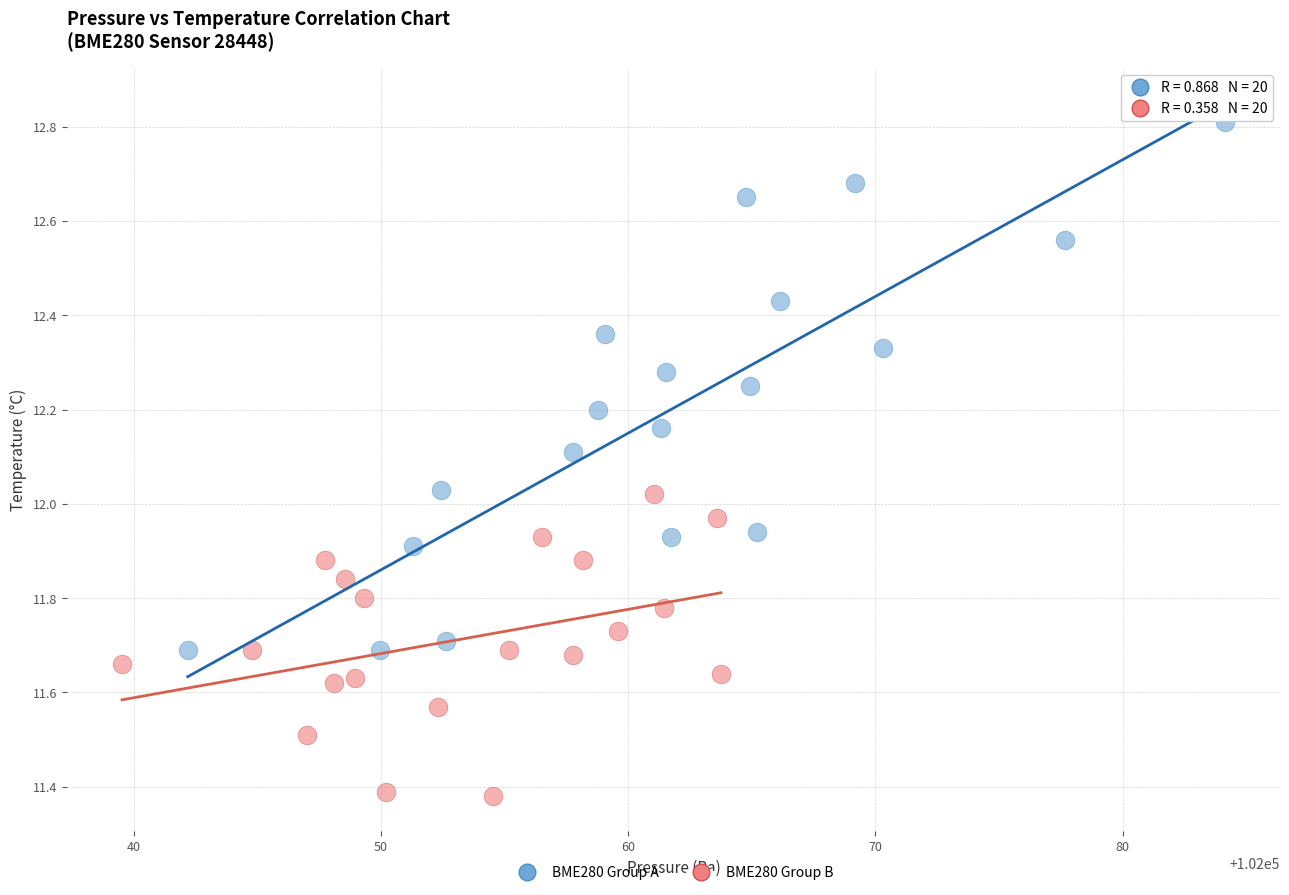

Which series contains the highest Y value?

BME280 Group A